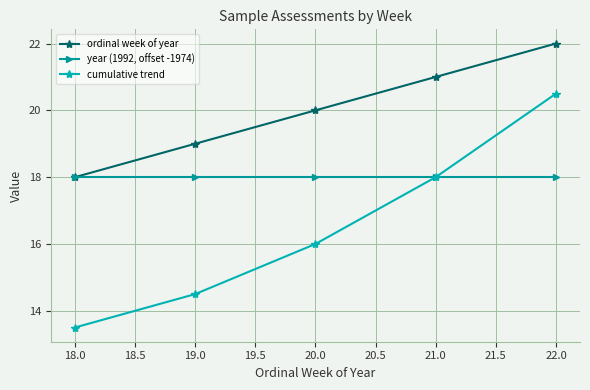

What is the average value of the year (1992, offset -1974) series?

18.0